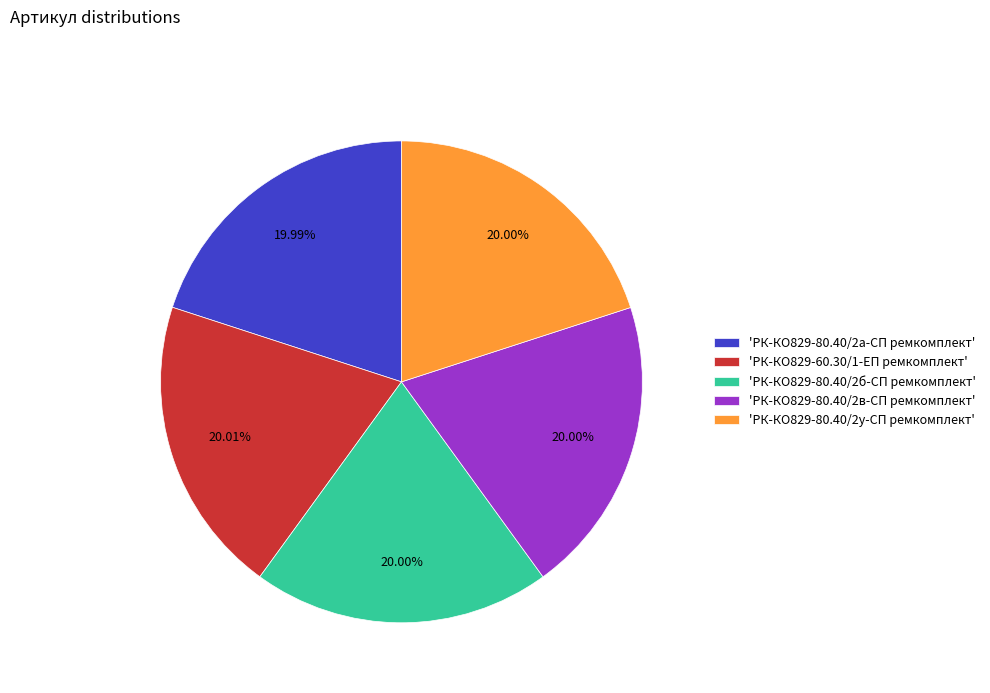

Approximately how many times larger is the value at 'РК-КО829-80.40/2у-СП ремкомплект' compared to 'РК-КО829-60.30/1-ЕП ремкомплект'?

1.0